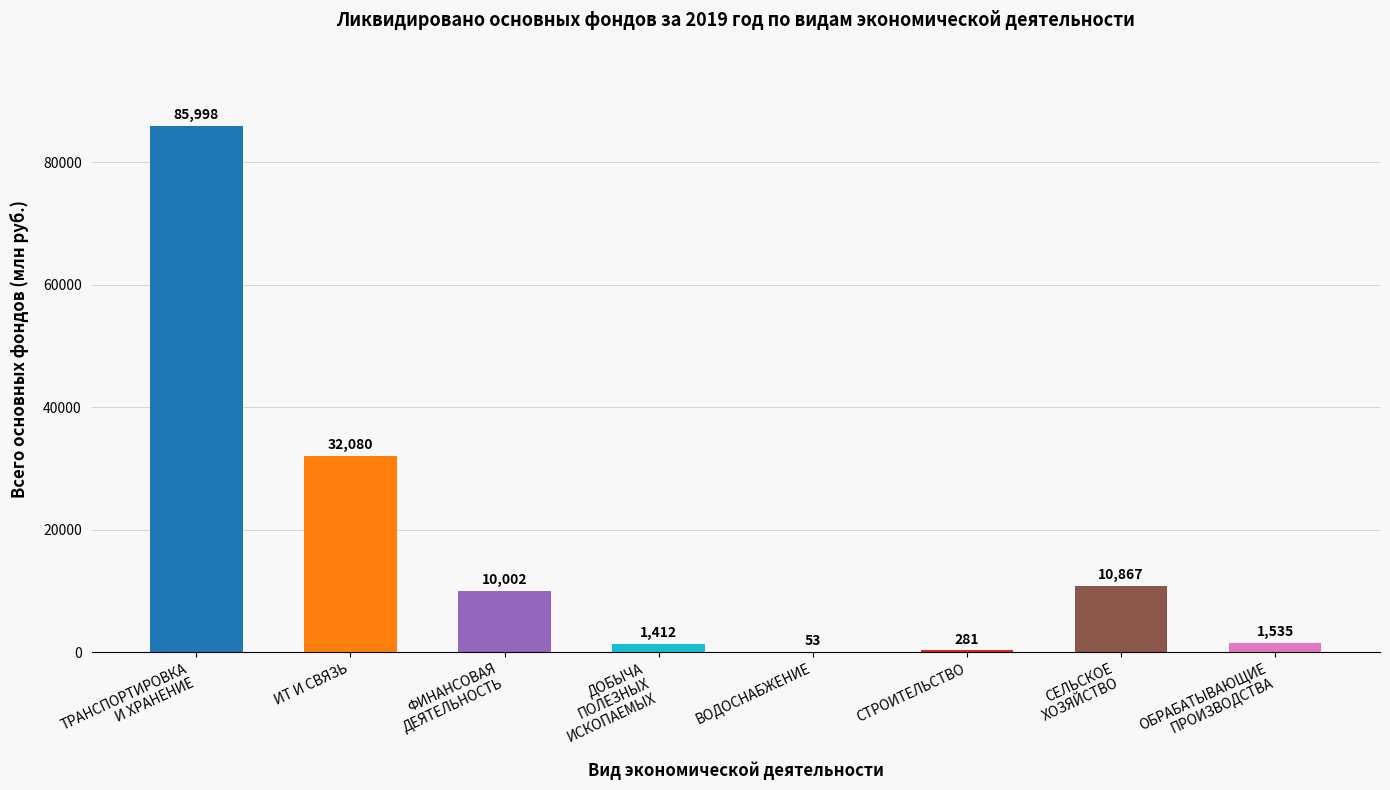

How many distinct data groups are displayed?

1